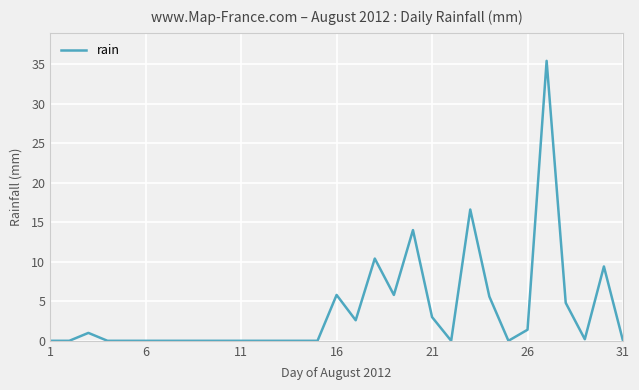

How many lines are shown in the chart?

1